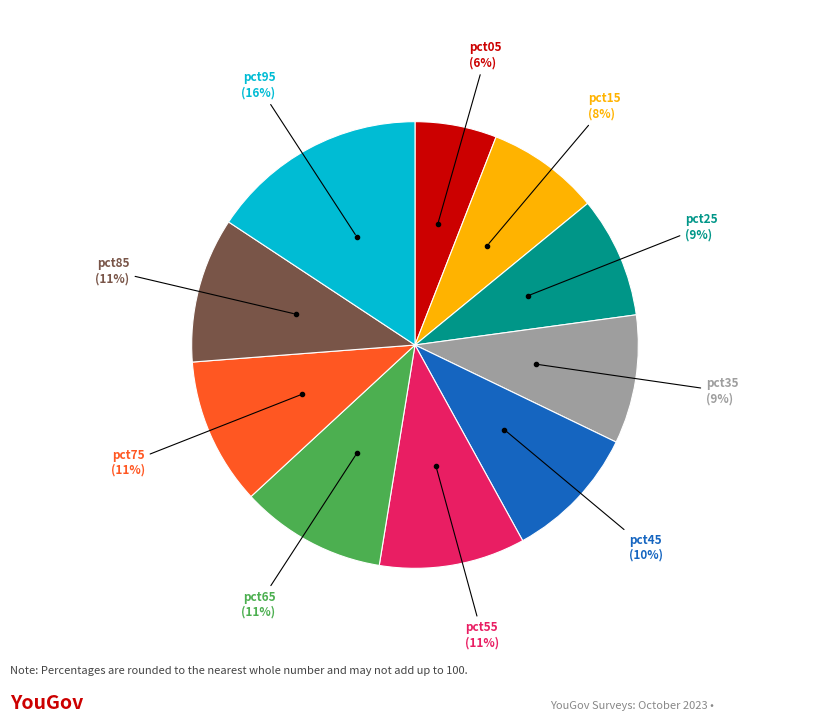

To the nearest percent, what is the average slice percentage?

10%